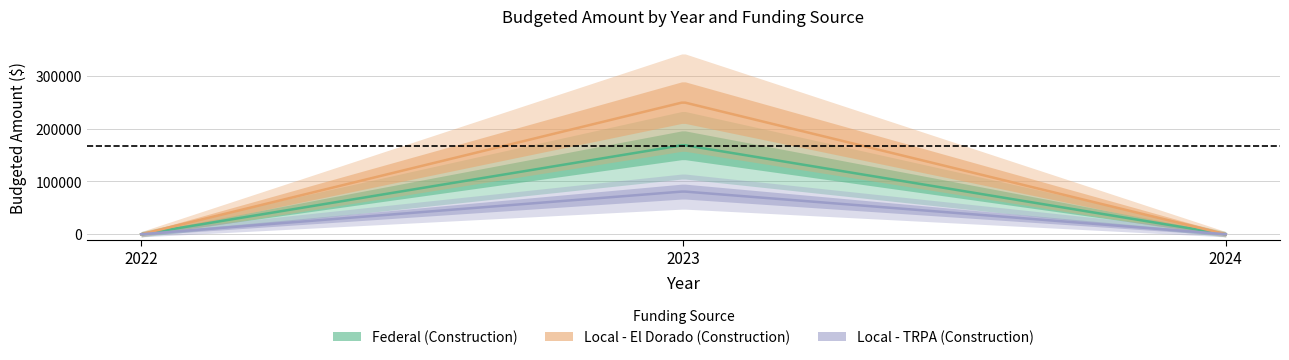

At how many categories does at least one series exceed 71201?

1